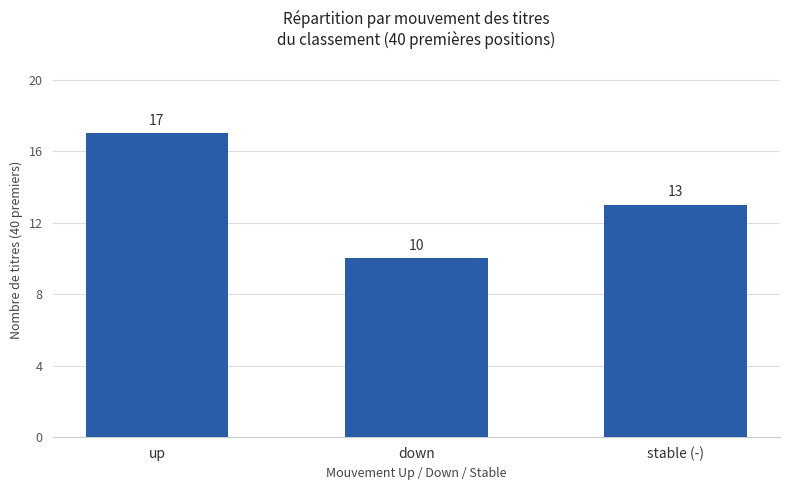

List the labels in order of value, largest first.

up, stable (-), down